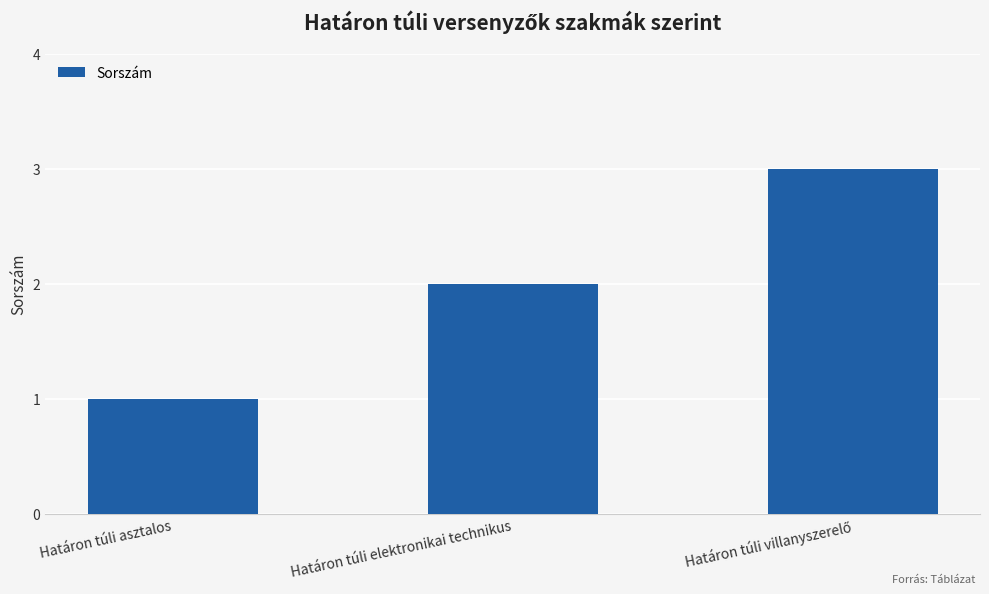

What is the difference between the second highest and minimum values?

1